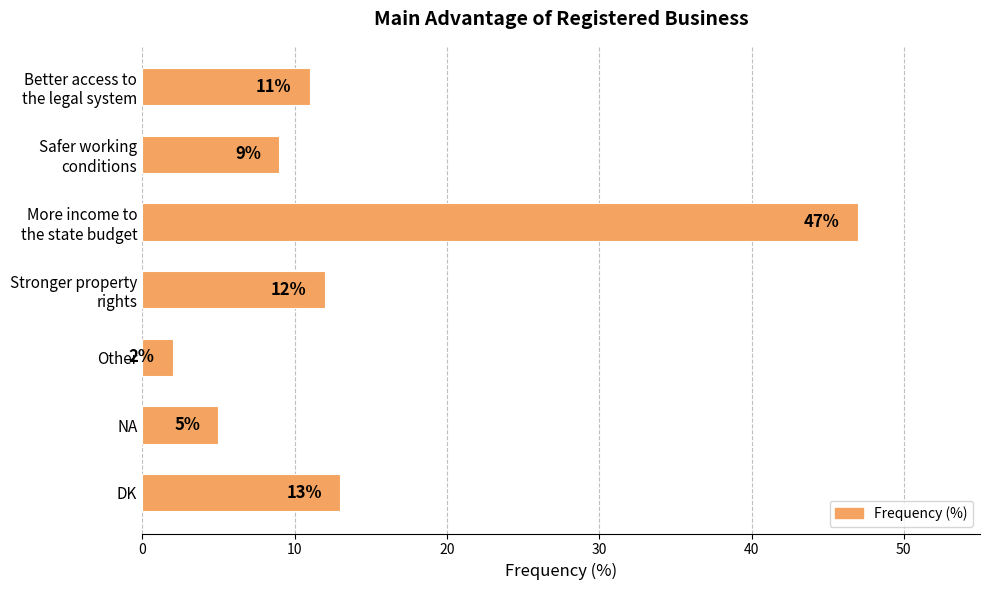

What is the maximum value shown in the chart?

47